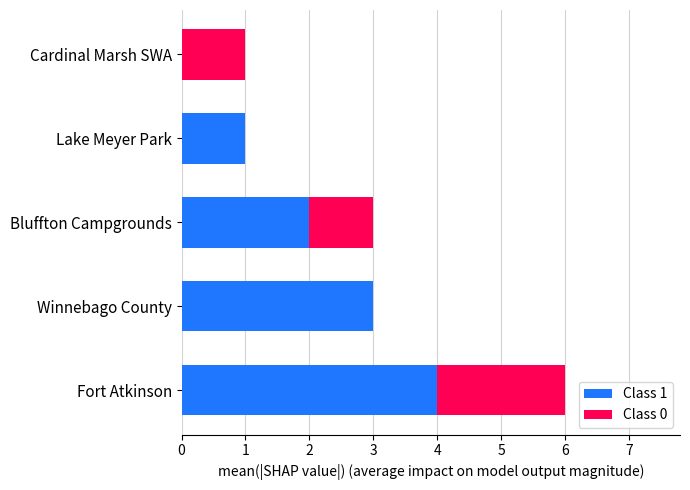

What is the total value across all series at Winnebago County?

3